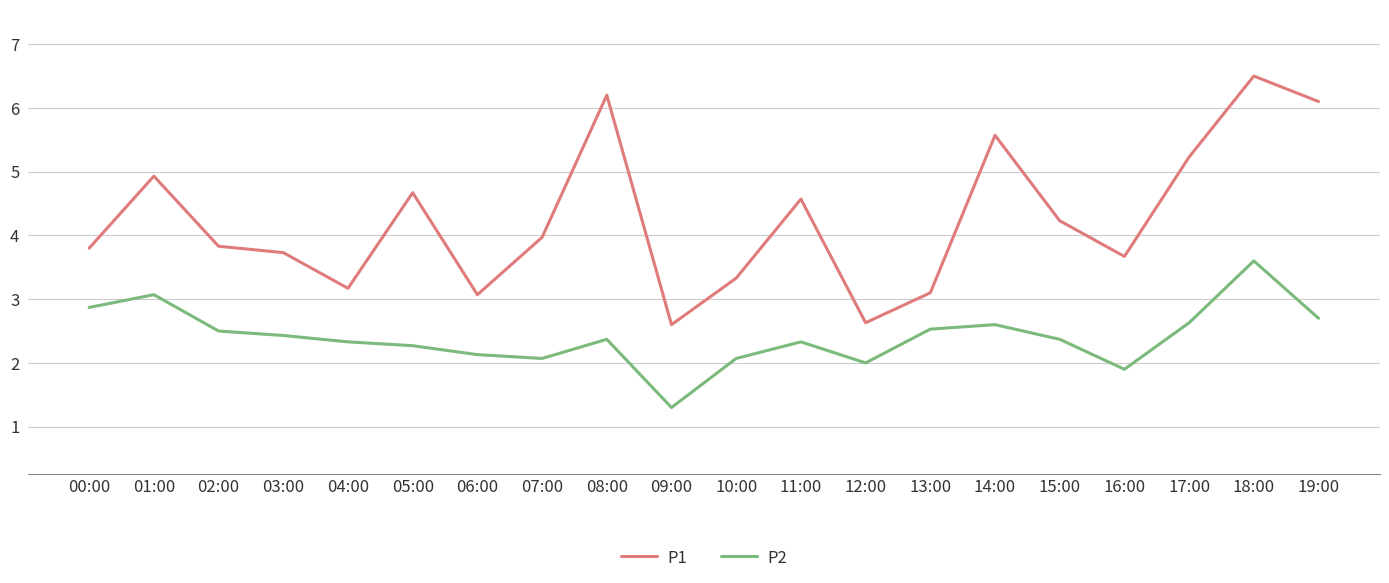

True or false: P2 and P1 cross at least once.

False